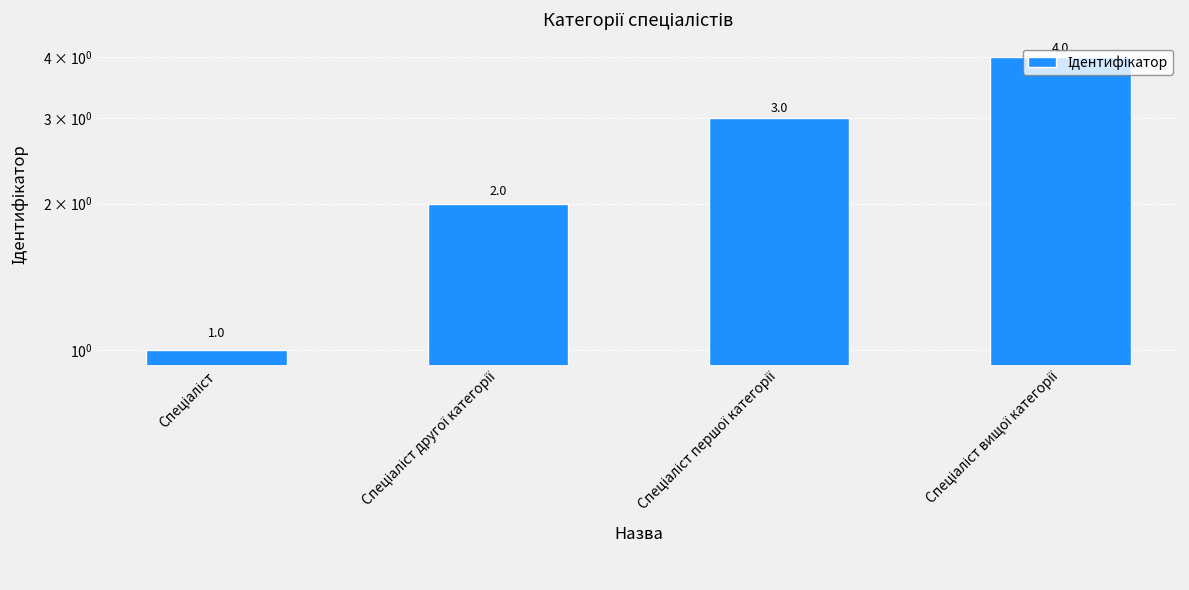

How many bars are there in total?

4